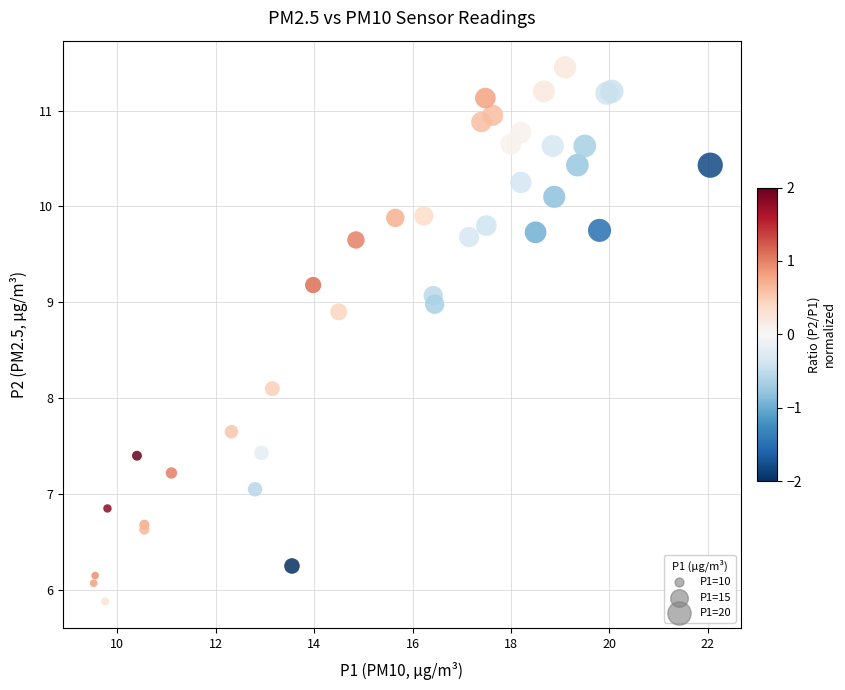

What Y value in the scatter plot is closest to 8?

8.1